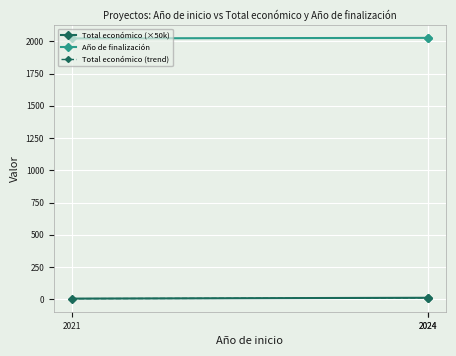

True or false: Total económico (×50k) has a value of 5.4 at 2021.

True